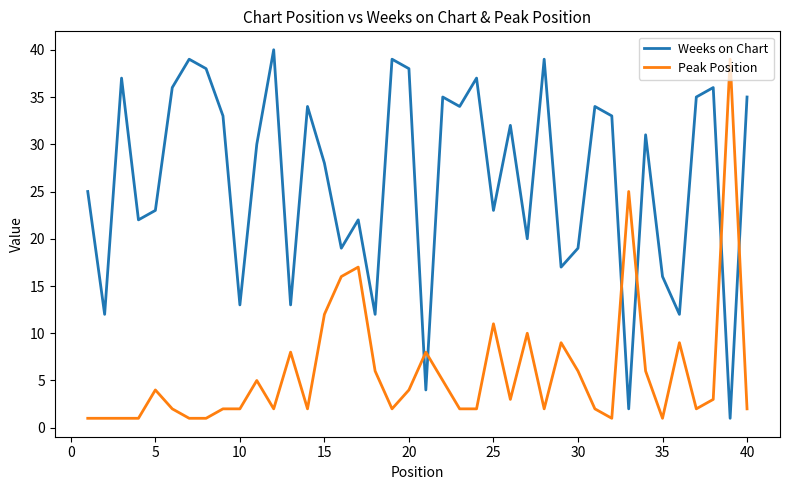

How many intersections are there between Peak Position and Weeks on Chart?

6